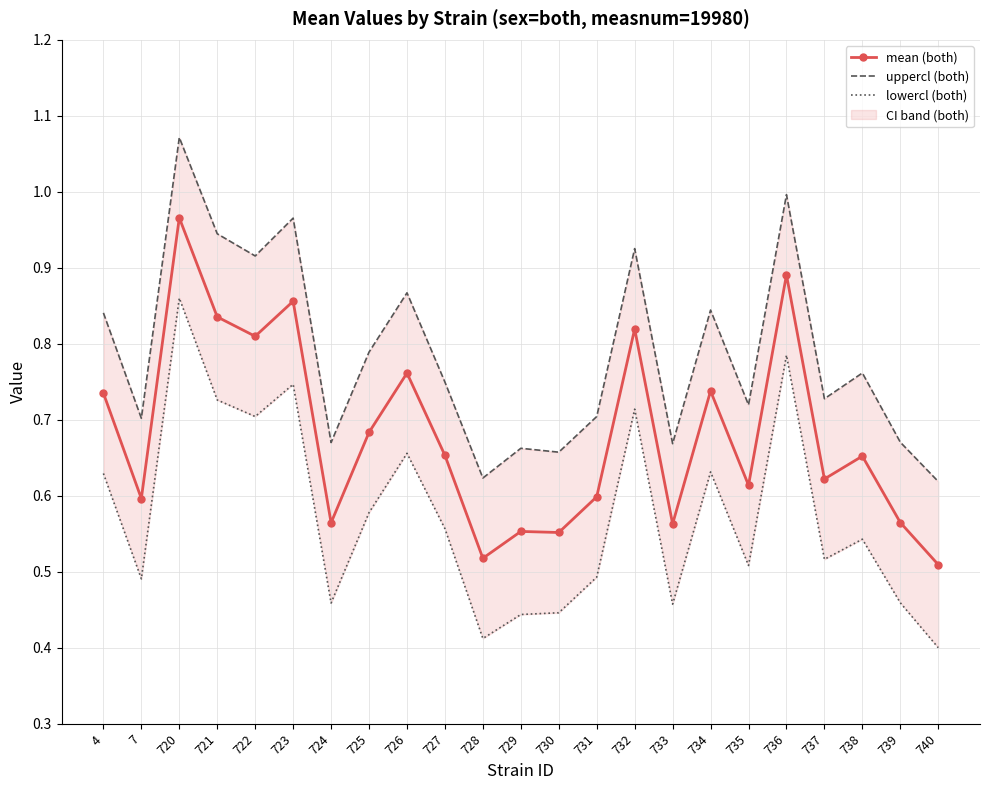

In uppercl (both), how many points are lower than both neighbors (excluding endpoints)?

8